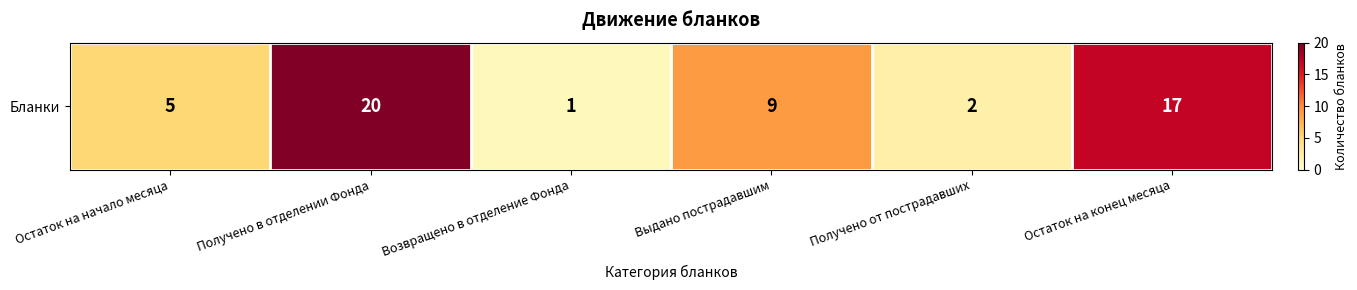

At which label is the value closest to 10?

Выдано пострадавшим